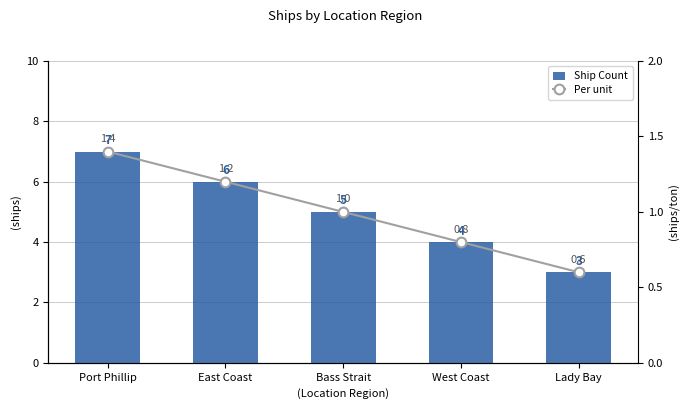

True or false: Ship Count has a value of 4.0 at East Coast.

False